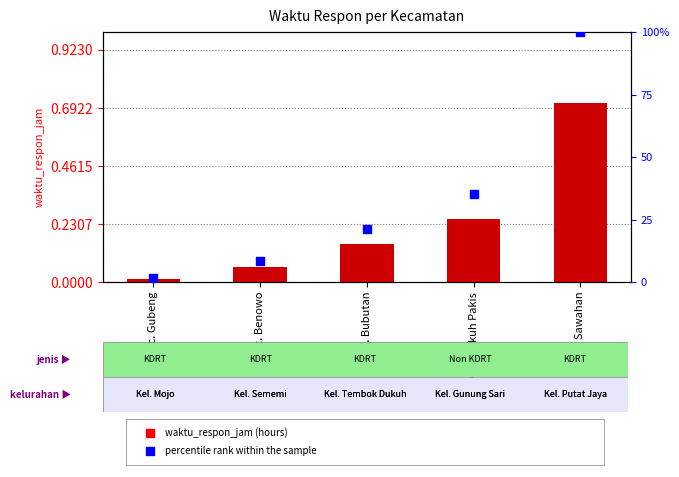

What is the total value across all series at Kec. Sawahan?

100.7